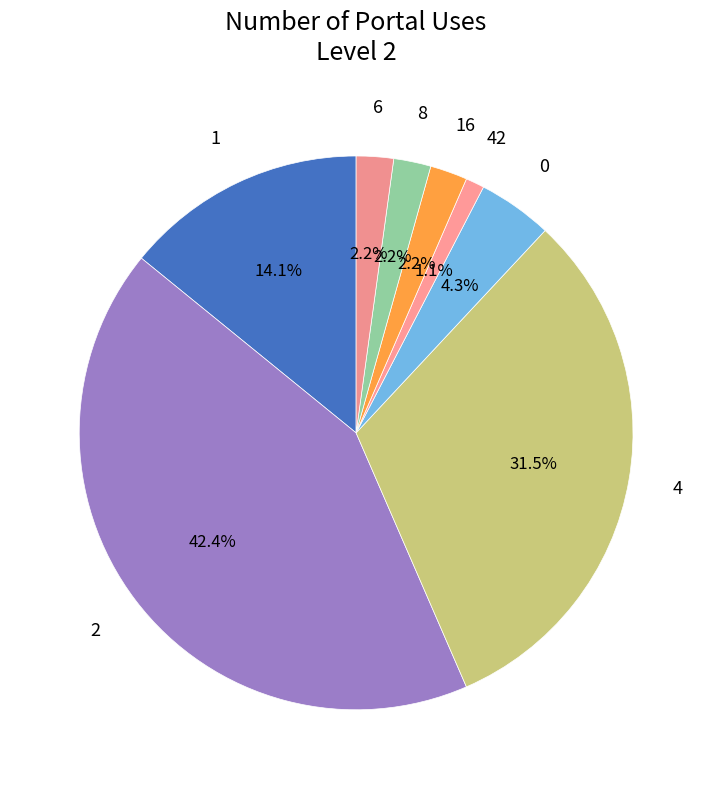

Which slice is the smallest?

42